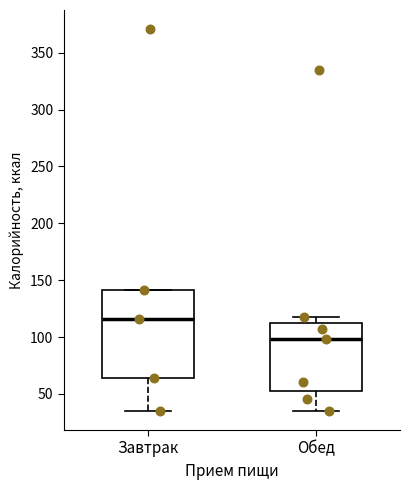

Which box is the tallest, from its lower edge to its upper edge?

Завтрак